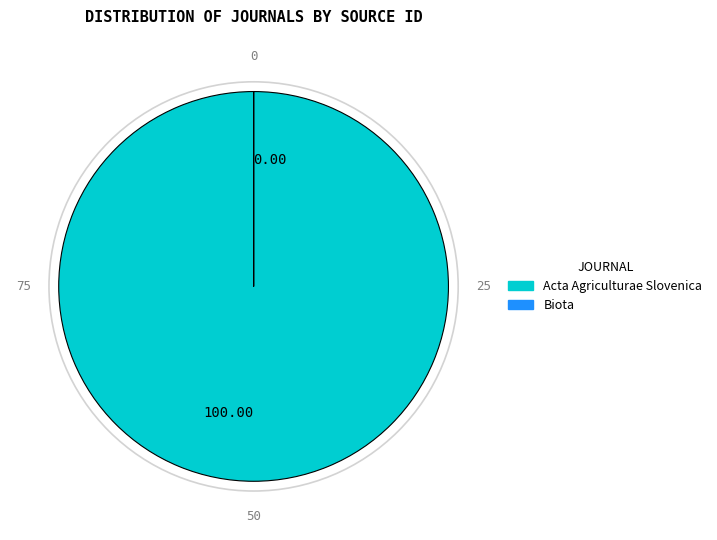

Is there any slice that represents more than half of the pie?

Yes